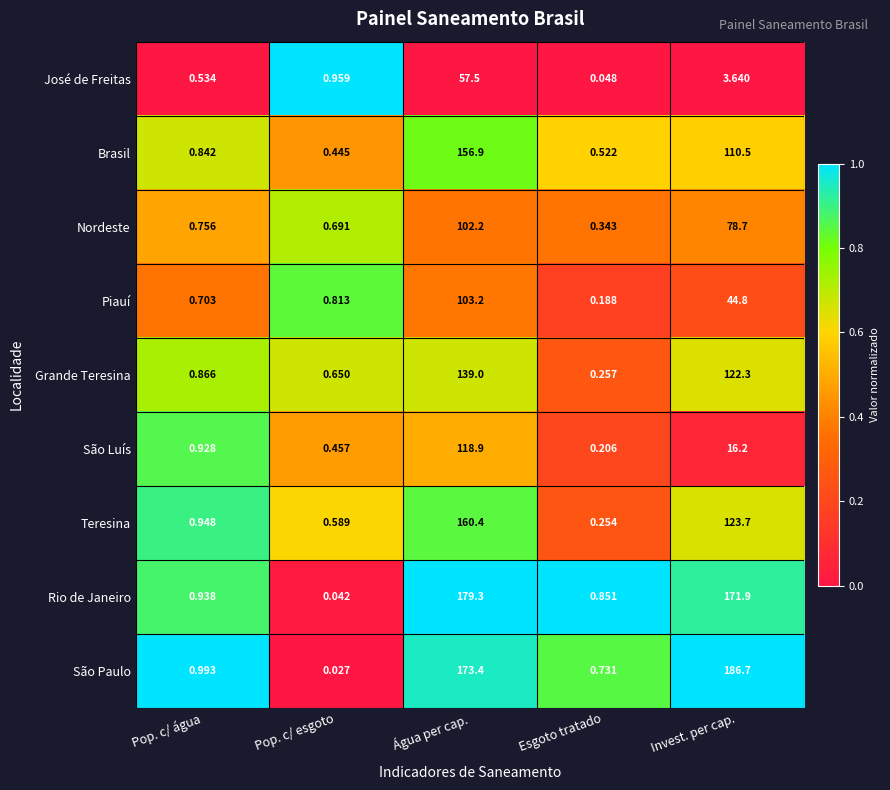

What is the total value across all series at Pop. c/ esgoto?

4.7